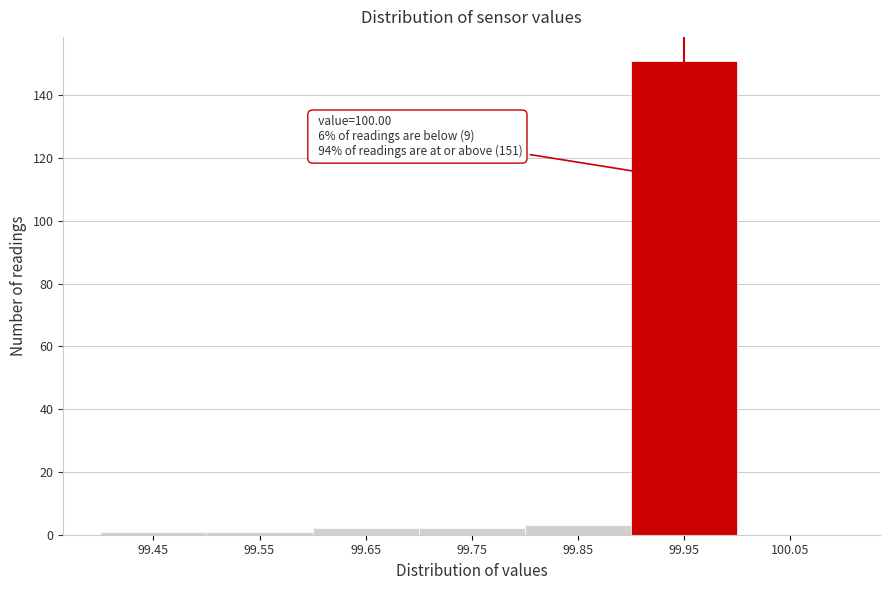

Reading right to left, transcribe all the data shown in this chart.

100.05=0	99.95=151	99.85=3	99.75=2	99.65=2	99.55=1	99.45=1